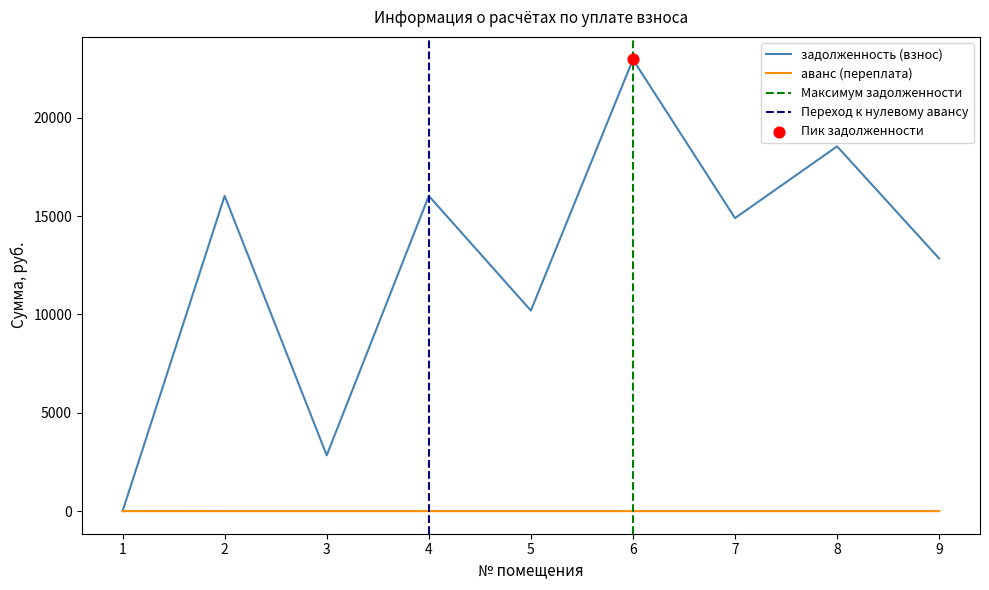

Which series reaches the maximum Y coordinate?

задолженность (взнос)